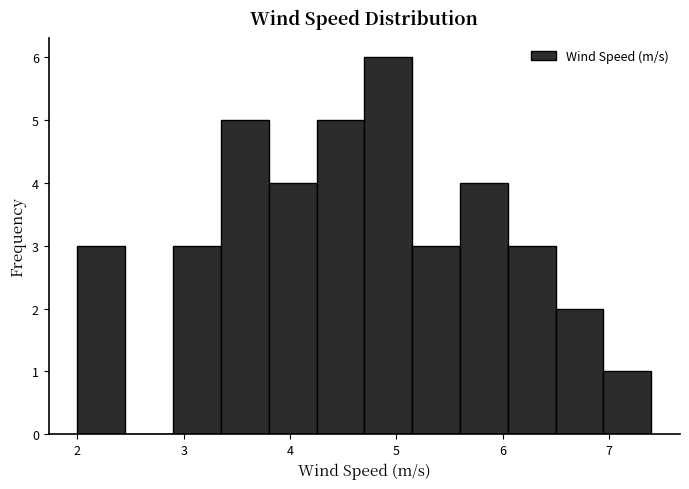

Reading left to right, list every bar in this chart as the range it spans on the x-axis followed by its height. Neither the bar edges nor the heights are printed on the chart, so give them approximately, as read against the axes.

2.00 to 2.45: 3
2.45 to 2.90: 0
2.90 to 3.35: 3
3.35 to 3.80: 5
3.80 to 4.25: 4
4.25 to 4.70: 5
4.70 to 5.15: 6
5.15 to 5.60: 3
5.60 to 6.05: 4
6.05 to 6.50: 3
6.50 to 6.95: 2
6.95 to 7.40: 1